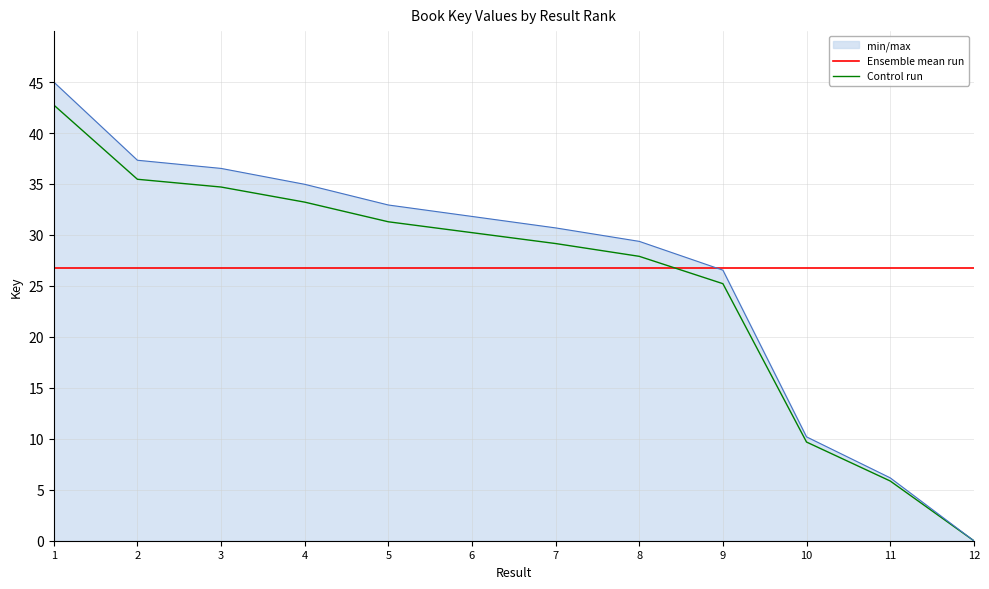

Which series has the widest spread of values?

min/max